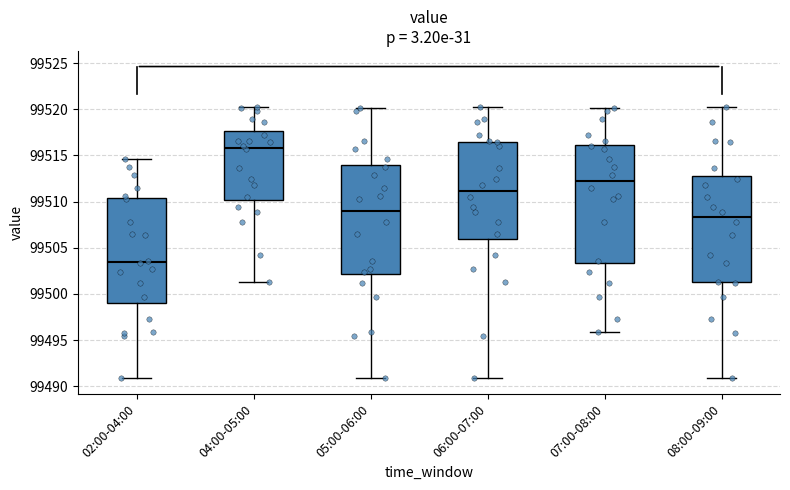

Where does the upper whisker of the box for 02:00-04:00 end on the y-axis? The values are not printed on the chart, so give them approximately, as read against the axis.

99514.5